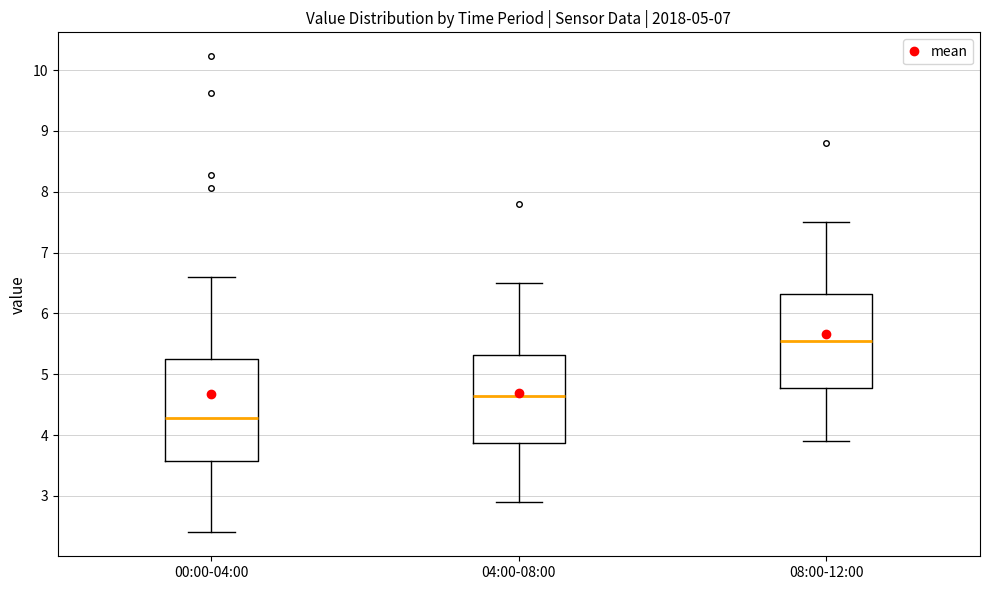

Where is the upper edge of the box for 04:00-08:00 on the y-axis? The values are not printed on the chart, so give them approximately, as read against the axis.

5.3